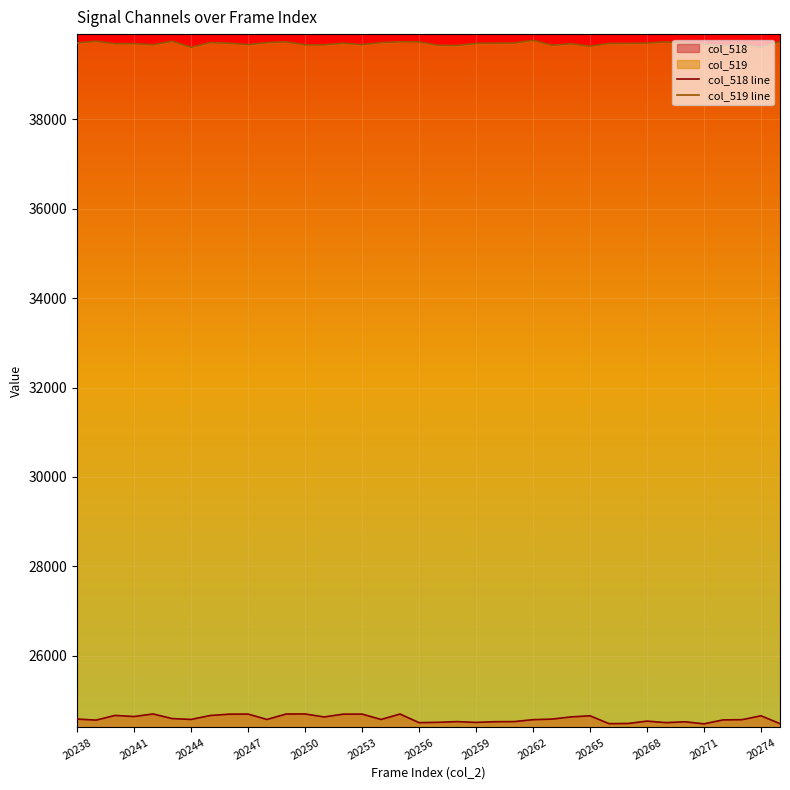

What is the difference between the highest and lowest values at 22?

15169